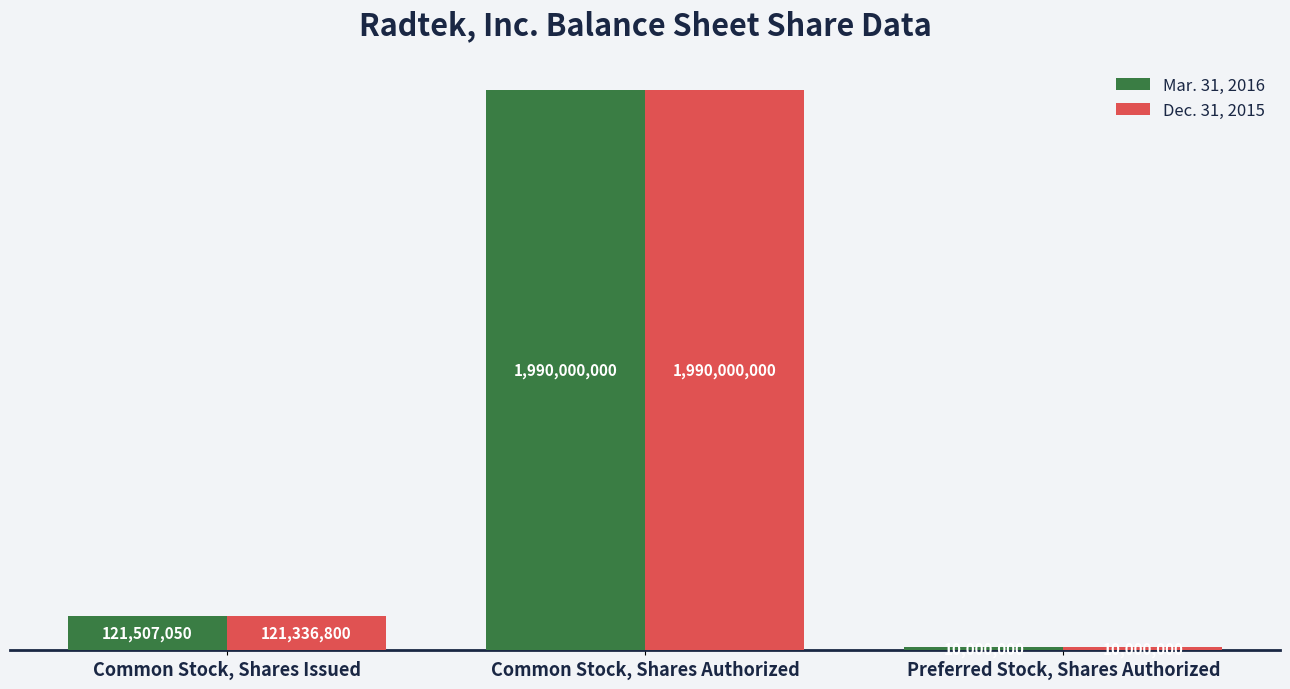

Is it true that Dec. 31, 2015 equals 10000000 at Preferred Stock, Shares Authorized?

True